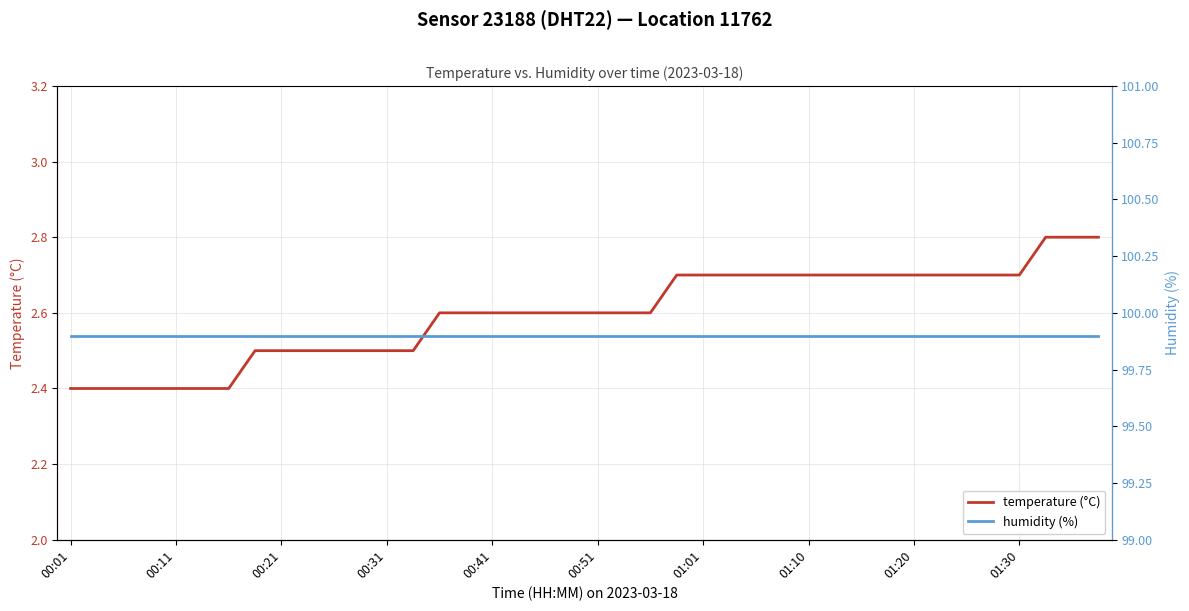

What is the minimum value for temperature (°C)?

2.4